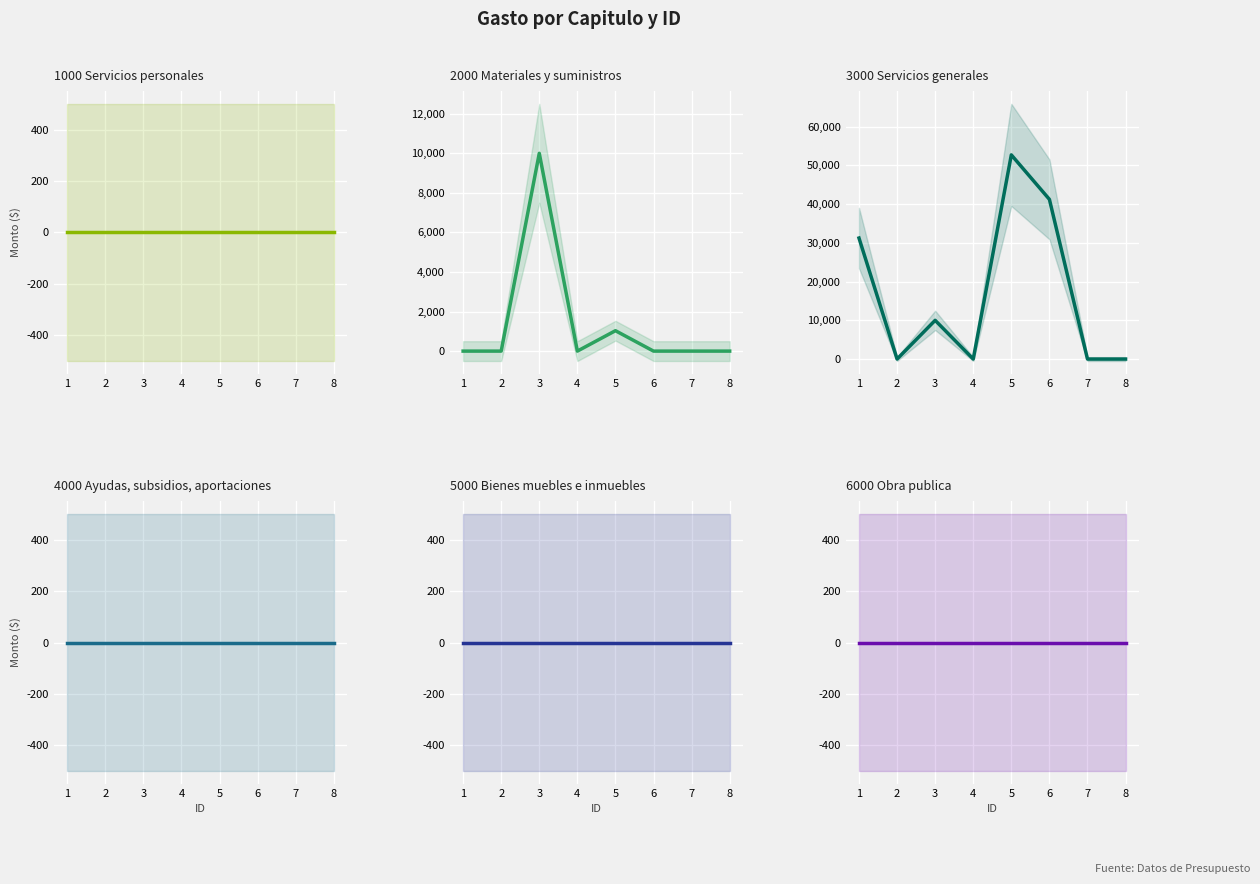

Reading right to left, extract all data points from this chart.

1000 Servicios personales: 0.0	0.0	0.0	0.0	0.0	0.0	0.0	0.0
2000 Materiales y suministros: 0.0	0.0	0.0	1032.2	0.0	10000.0	0.0	0.0
3000 Servicios generales: 0.0	0.0	41240.1	52720.1	0.0	10000.0	0.0	31250.3
4000 Ayudas, subsidios, aportaciones: 0.0	0.0	0.0	0.0	0.0	0.0	0.0	0.0
5000 Bienes muebles e inmuebles: 0.0	0.0	0.0	0.0	0.0	0.0	0.0	0.0
6000 Obra publica: 0.0	0.0	0.0	0.0	0.0	0.0	0.0	0.0